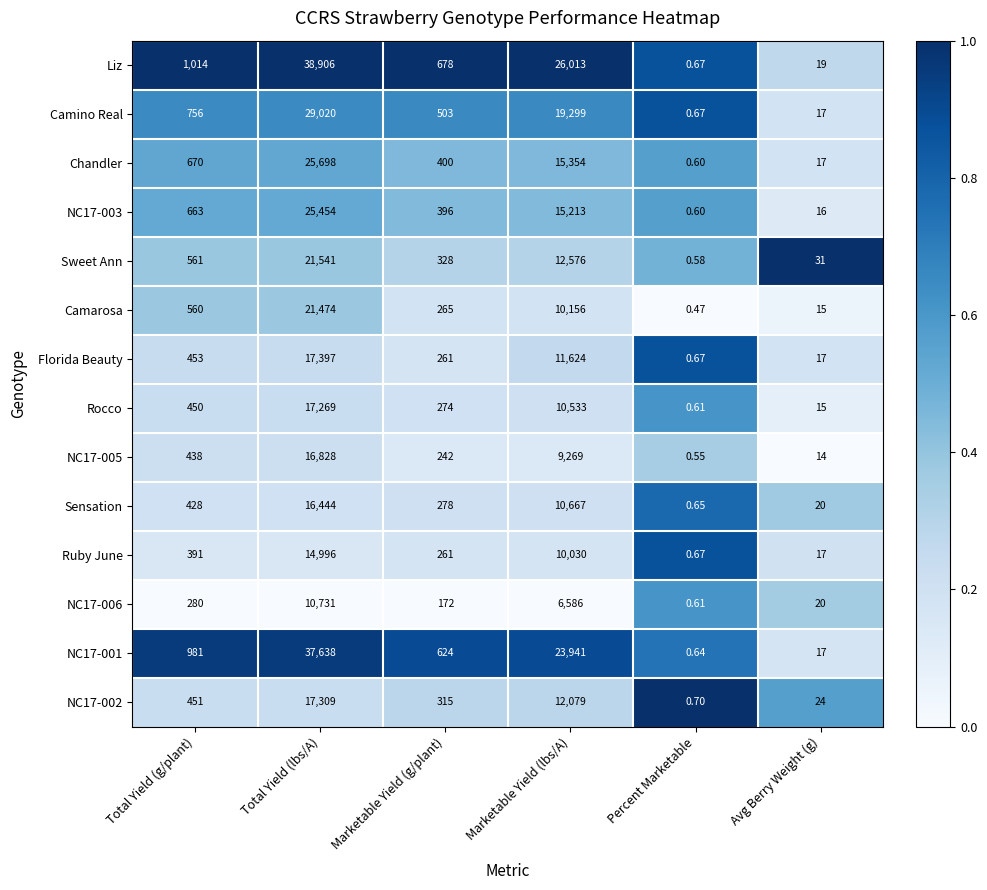

Where is Rocco nearest to the value 8634?

Marketable Yield (lbs/A)